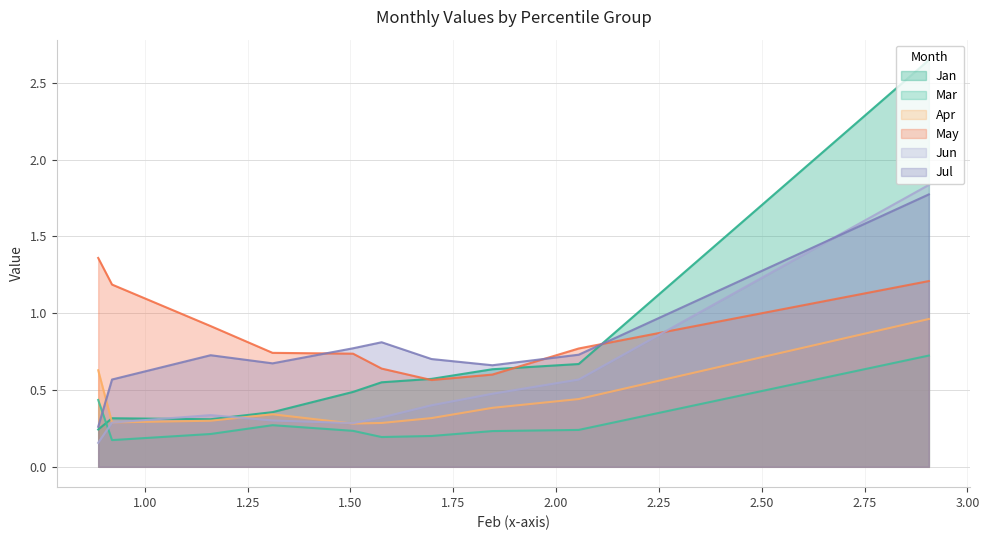

Which series has the widest spread of values?

Jan